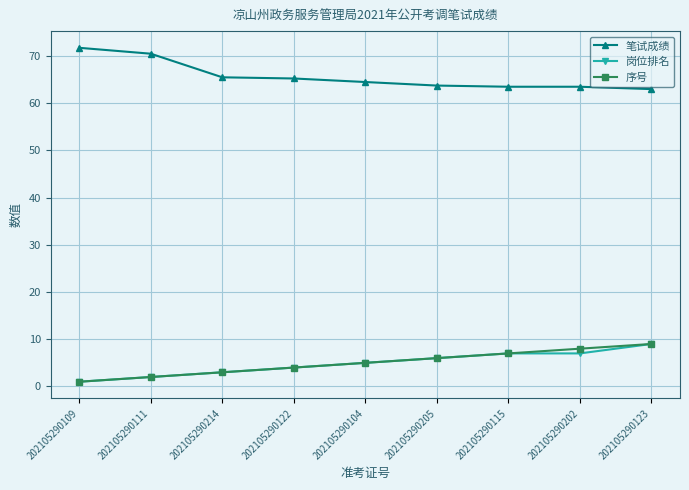

At which category does the chart reach its minimum across all series?

202105290109